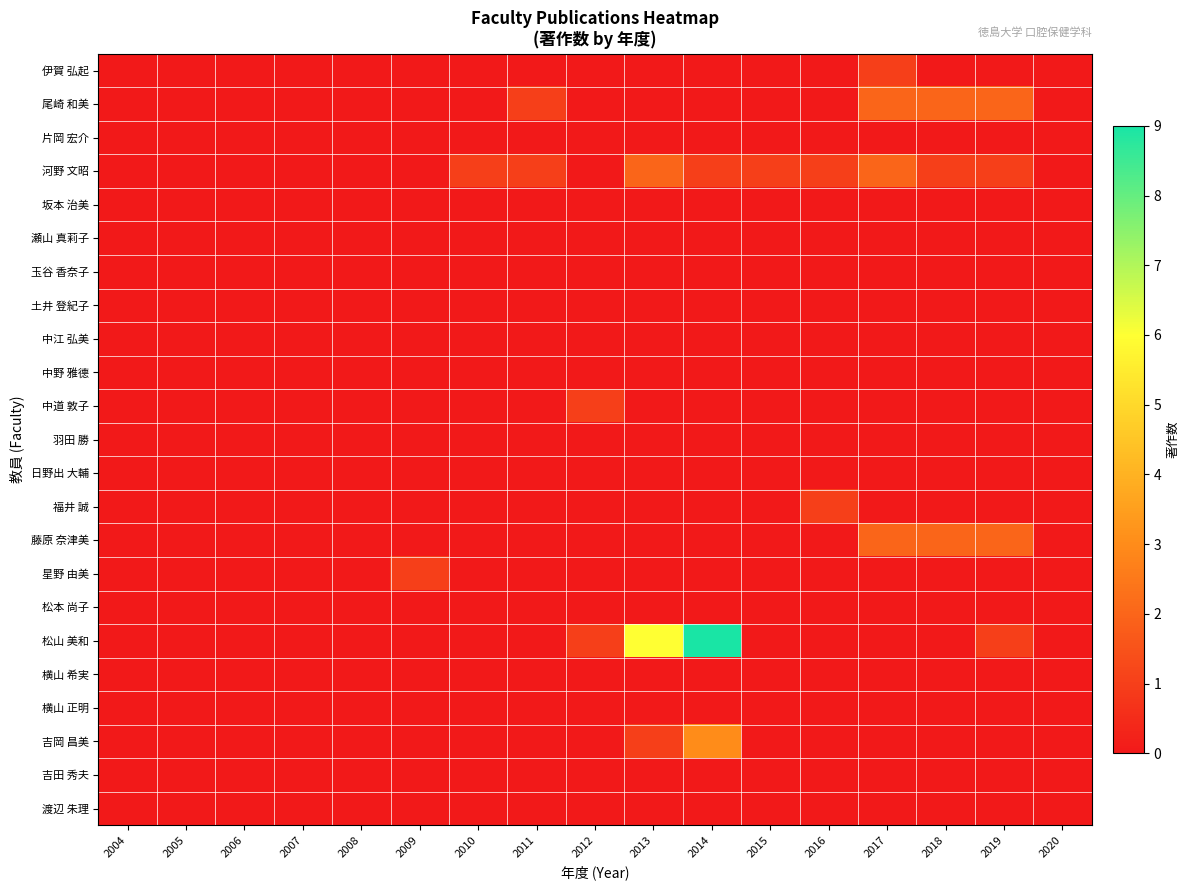

Reading left to right, extract all data points from this chart.

伊賀 弘起: 2004=0	2005=0	2006=0	2007=0	2008=0	2009=0	2010=0	2011=0	2012=0	2013=0	2014=0	2015=0	2016=0	2017=1	2018=0	2019=0	2020=0
尾崎 和美: 2004=0	2005=0	2006=0	2007=0	2008=0	2009=0	2010=0	2011=1	2012=0	2013=0	2014=0	2015=0	2016=0	2017=2	2018=2	2019=2	2020=0
片岡 宏介: 2004=0	2005=0	2006=0	2007=0	2008=0	2009=0	2010=0	2011=0	2012=0	2013=0	2014=0	2015=0	2016=0	2017=0	2018=0	2019=0	2020=0
河野 文昭: 2004=0	2005=0	2006=0	2007=0	2008=0	2009=0	2010=1	2011=1	2012=0	2013=2	2014=1	2015=1	2016=1	2017=2	2018=1	2019=1	2020=0
坂本 治美: 2004=0	2005=0	2006=0	2007=0	2008=0	2009=0	2010=0	2011=0	2012=0	2013=0	2014=0	2015=0	2016=0	2017=0	2018=0	2019=0	2020=0
瀬山 真莉子: 2004=0	2005=0	2006=0	2007=0	2008=0	2009=0	2010=0	2011=0	2012=0	2013=0	2014=0	2015=0	2016=0	2017=0	2018=0	2019=0	2020=0
玉谷 香奈子: 2004=0	2005=0	2006=0	2007=0	2008=0	2009=0	2010=0	2011=0	2012=0	2013=0	2014=0	2015=0	2016=0	2017=0	2018=0	2019=0	2020=0
土井 登紀子: 2004=0	2005=0	2006=0	2007=0	2008=0	2009=0	2010=0	2011=0	2012=0	2013=0	2014=0	2015=0	2016=0	2017=0	2018=0	2019=0	2020=0
中江 弘美: 2004=0	2005=0	2006=0	2007=0	2008=0	2009=0	2010=0	2011=0	2012=0	2013=0	2014=0	2015=0	2016=0	2017=0	2018=0	2019=0	2020=0
中野 雅德: 2004=0	2005=0	2006=0	2007=0	2008=0	2009=0	2010=0	2011=0	2012=0	2013=0	2014=0	2015=0	2016=0	2017=0	2018=0	2019=0	2020=0
中道 敦子: 2004=0	2005=0	2006=0	2007=0	2008=0	2009=0	2010=0	2011=0	2012=1	2013=0	2014=0	2015=0	2016=0	2017=0	2018=0	2019=0	2020=0
羽田 勝: 2004=0	2005=0	2006=0	2007=0	2008=0	2009=0	2010=0	2011=0	2012=0	2013=0	2014=0	2015=0	2016=0	2017=0	2018=0	2019=0	2020=0
日野出 大輔: 2004=0	2005=0	2006=0	2007=0	2008=0	2009=0	2010=0	2011=0	2012=0	2013=0	2014=0	2015=0	2016=0	2017=0	2018=0	2019=0	2020=0
福井 誠: 2004=0	2005=0	2006=0	2007=0	2008=0	2009=0	2010=0	2011=0	2012=0	2013=0	2014=0	2015=0	2016=1	2017=0	2018=0	2019=0	2020=0
藤原 奈津美: 2004=0	2005=0	2006=0	2007=0	2008=0	2009=0	2010=0	2011=0	2012=0	2013=0	2014=0	2015=0	2016=0	2017=2	2018=2	2019=2	2020=0
星野 由美: 2004=0	2005=0	2006=0	2007=0	2008=0	2009=1	2010=0	2011=0	2012=0	2013=0	2014=0	2015=0	2016=0	2017=0	2018=0	2019=0	2020=0
松本 尚子: 2004=0	2005=0	2006=0	2007=0	2008=0	2009=0	2010=0	2011=0	2012=0	2013=0	2014=0	2015=0	2016=0	2017=0	2018=0	2019=0	2020=0
松山 美和: 2004=0	2005=0	2006=0	2007=0	2008=0	2009=0	2010=0	2011=0	2012=1	2013=6	2014=9	2015=0	2016=0	2017=0	2018=0	2019=1	2020=0
横山 希実: 2004=0	2005=0	2006=0	2007=0	2008=0	2009=0	2010=0	2011=0	2012=0	2013=0	2014=0	2015=0	2016=0	2017=0	2018=0	2019=0	2020=0
横山 正明: 2004=0	2005=0	2006=0	2007=0	2008=0	2009=0	2010=0	2011=0	2012=0	2013=0	2014=0	2015=0	2016=0	2017=0	2018=0	2019=0	2020=0
吉岡 昌美: 2004=0	2005=0	2006=0	2007=0	2008=0	2009=0	2010=0	2011=0	2012=0	2013=1	2014=3	2015=0	2016=0	2017=0	2018=0	2019=0	2020=0
吉田 秀夫: 2004=0	2005=0	2006=0	2007=0	2008=0	2009=0	2010=0	2011=0	2012=0	2013=0	2014=0	2015=0	2016=0	2017=0	2018=0	2019=0	2020=0
渡辺 朱理: 2004=0	2005=0	2006=0	2007=0	2008=0	2009=0	2010=0	2011=0	2012=0	2013=0	2014=0	2015=0	2016=0	2017=0	2018=0	2019=0	2020=0